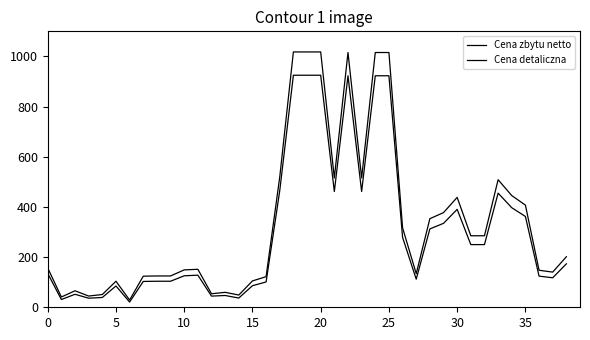

Is this an area chart (filled region under the line)?

No